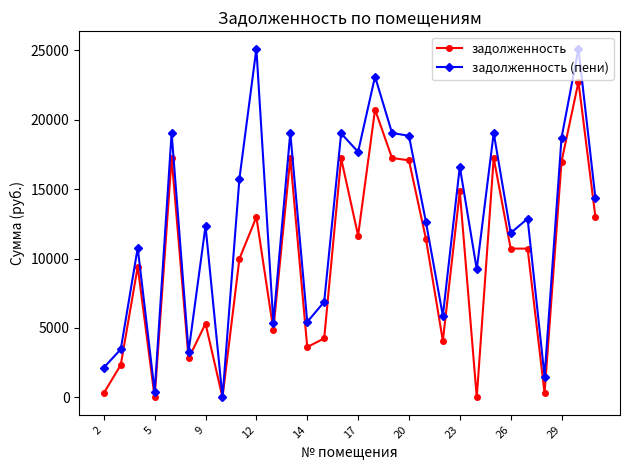

What is the value of the задолженность point at the 25th from the left?

10719.7